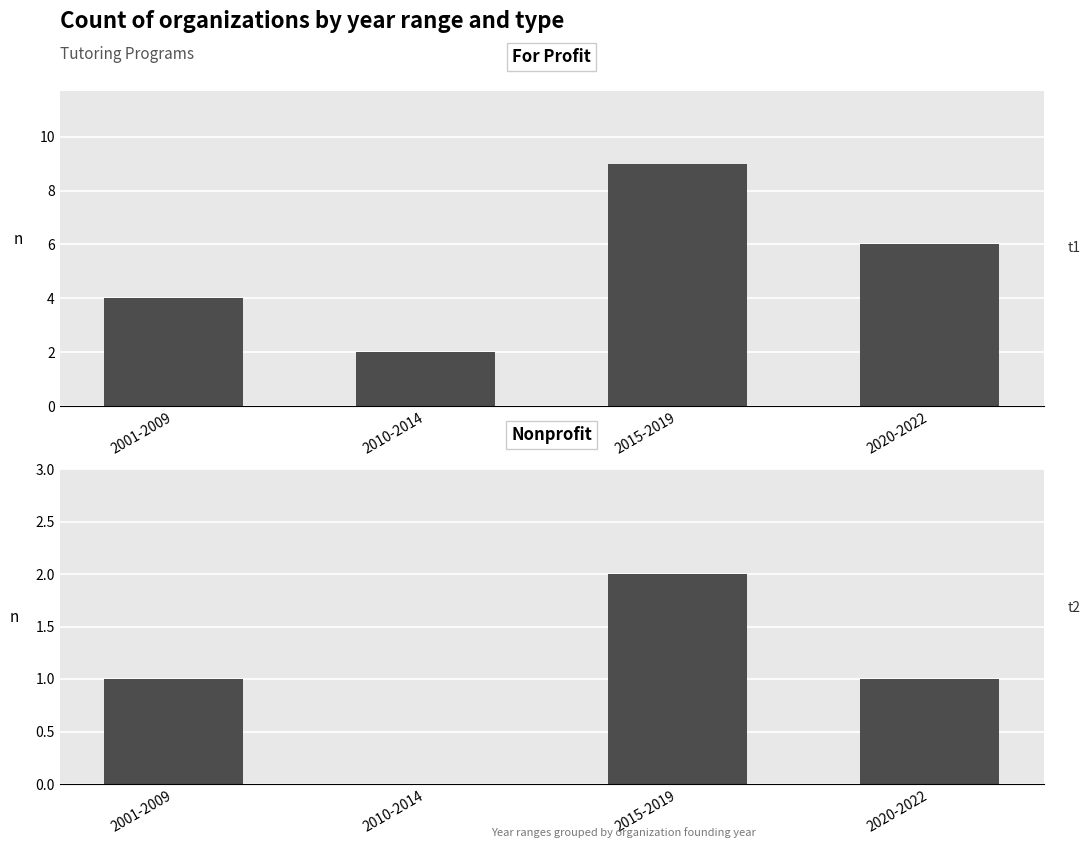

What position from the left is 2010-2014?

2